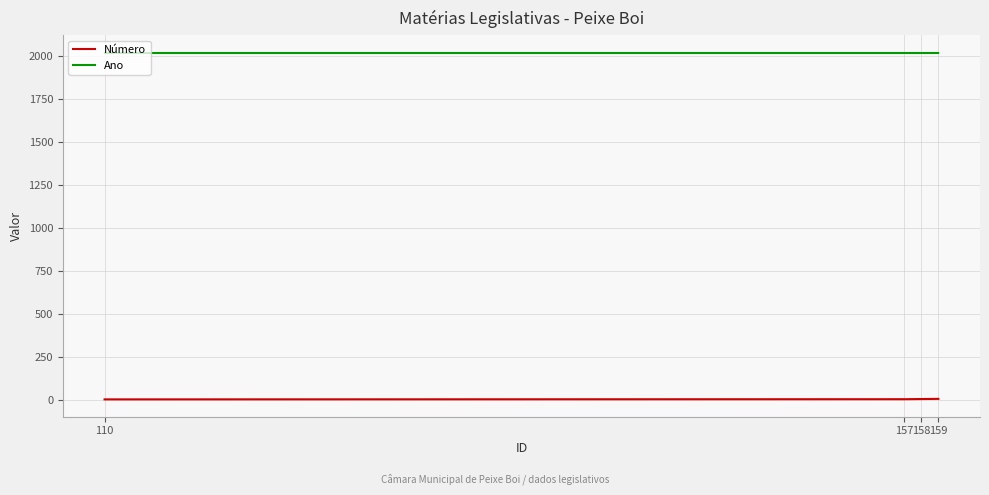

What is the greatest value displayed?

2019